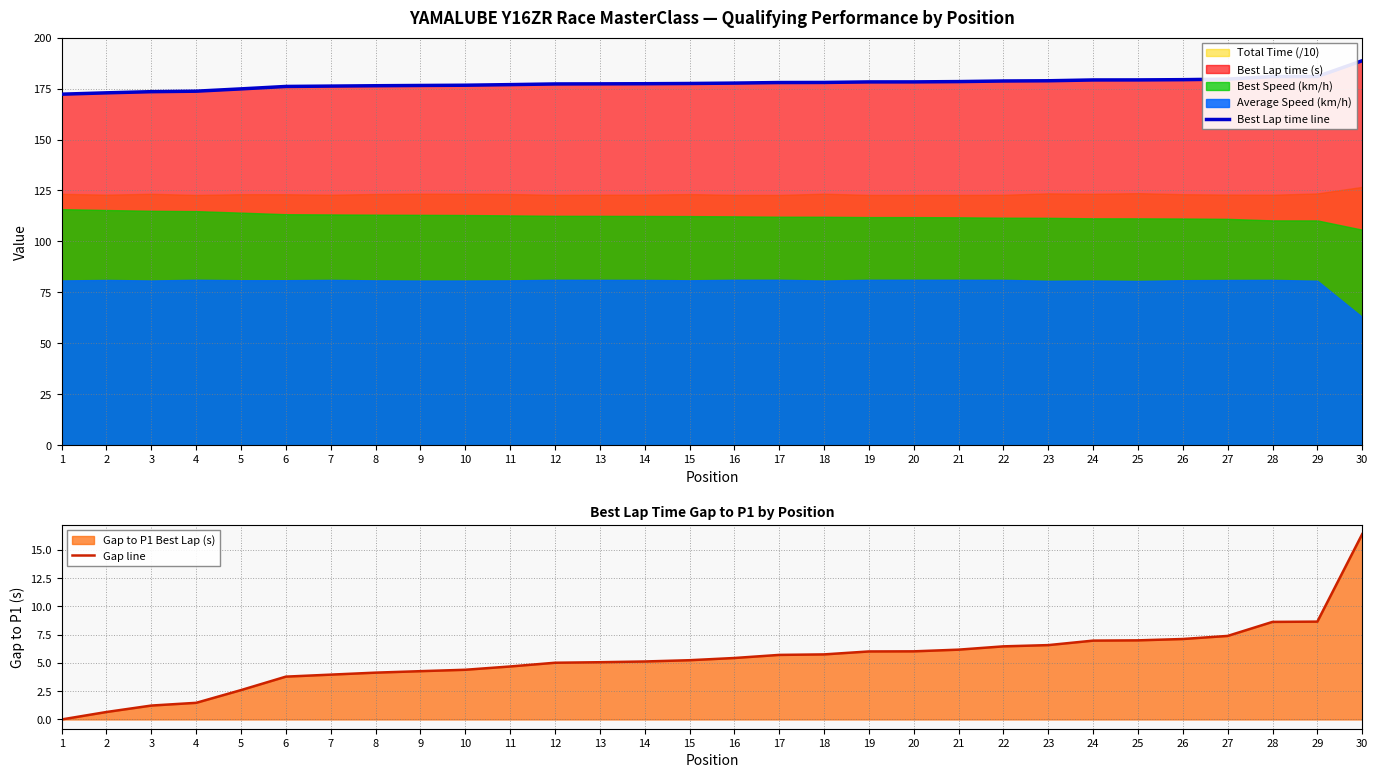

Count the number of categories in the chart.

30